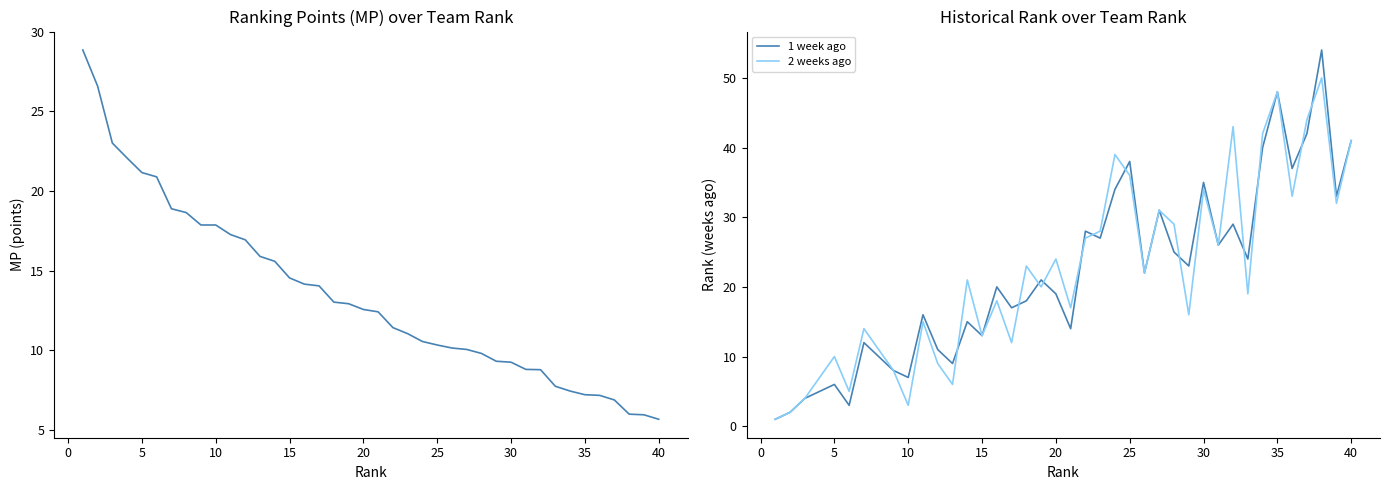

Which has a higher value, 15 or 20?

15